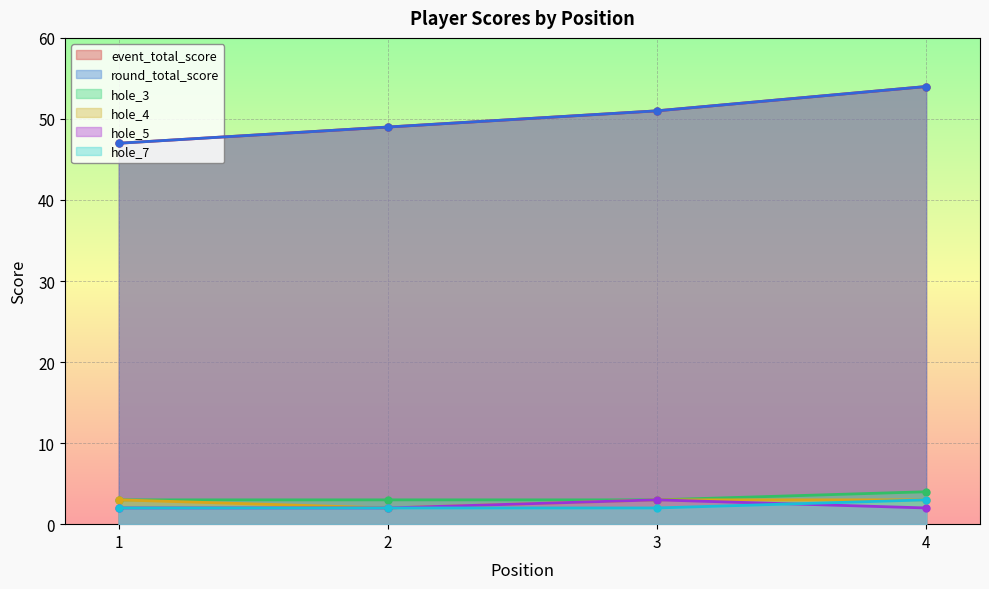

How many data points in hole_7 are above 2?

1